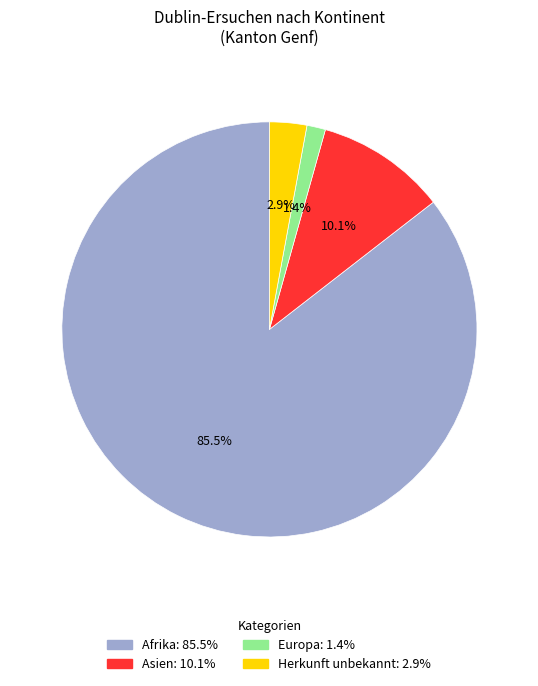

What is the smallest slice in the pie chart?

Europa